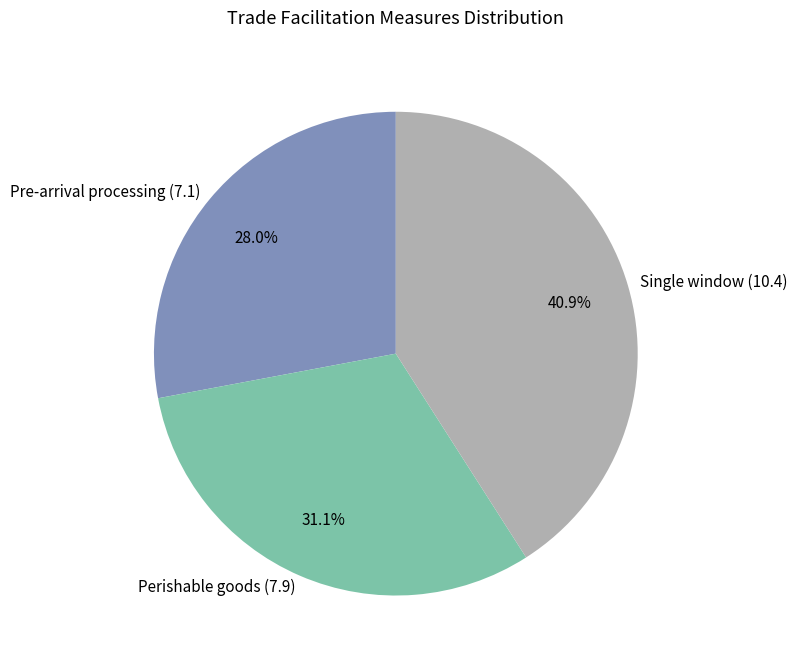

What is the ratio of the value at Pre-arrival processing (7.1) to the value at Perishable goods (7.9)?

0.9